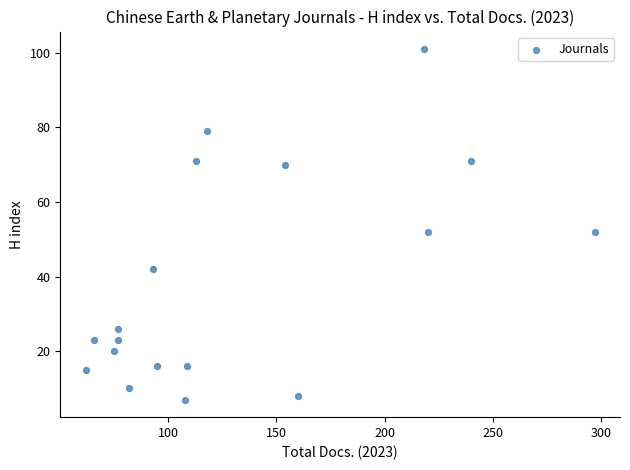

What is the range of X values (max minus min)?

235